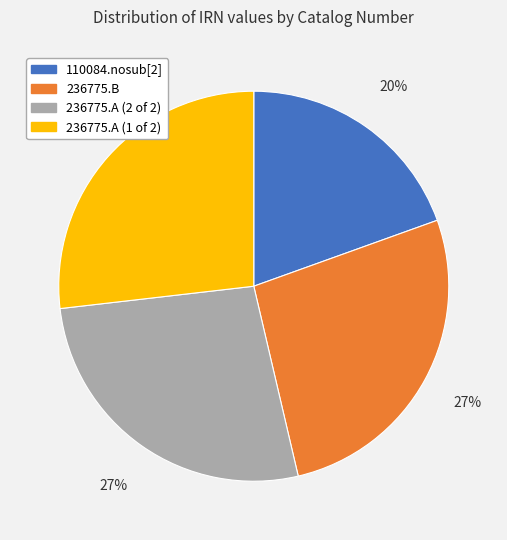

Do 236775.B and 236775.A (2 of 2) together represent more than half of the pie?

Yes